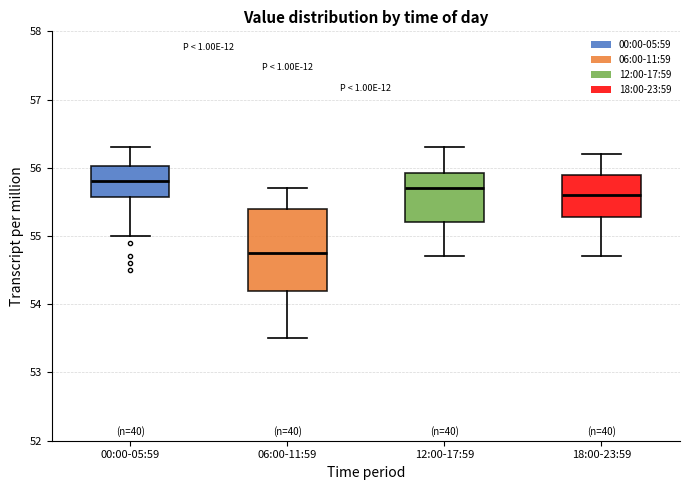

Which box's median line is the lowest?

06:00-11:59